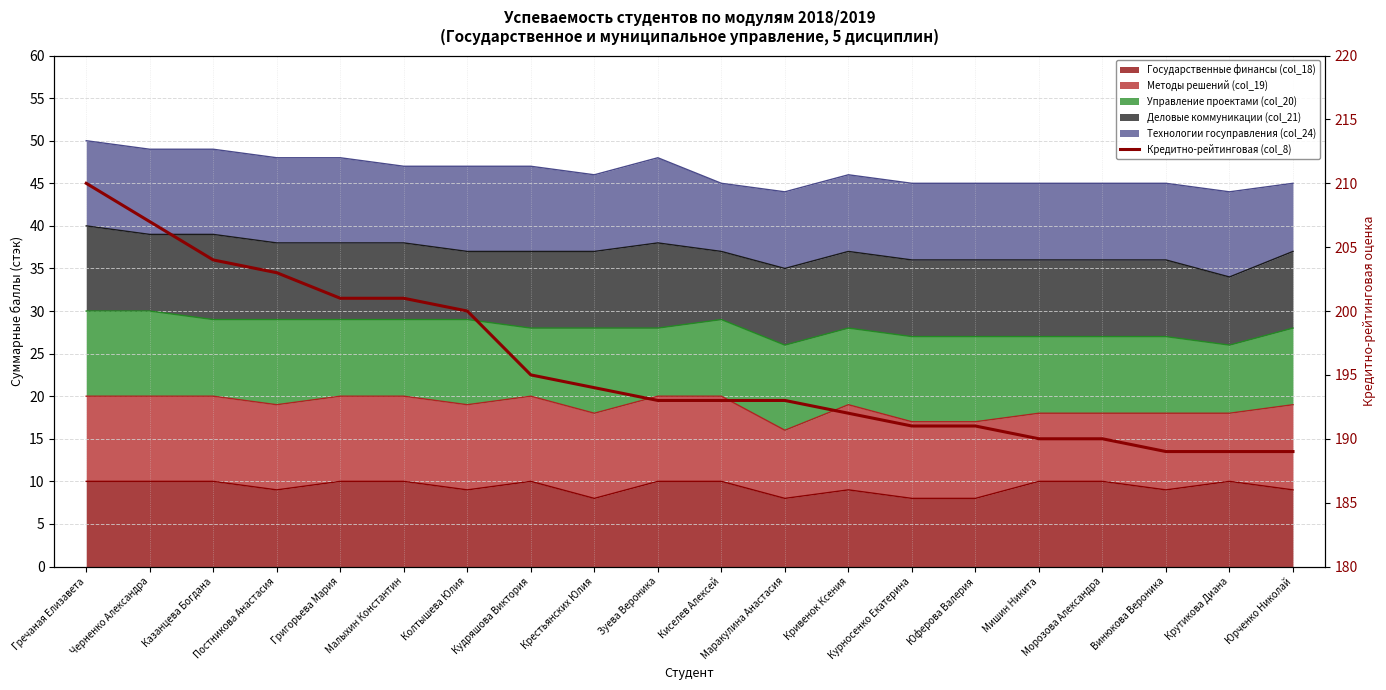

Rank the categories by value from highest to lowest.

Гречаная Елизавета, Черненко Александра, Казанцева Богдана, Постникова Анастасия, Григорьева Мария, Малыхин Константин, Колтышева Юлия, Кудряшова Виктория, Крестьянских Юлия, Зуева Вероника, Киселев Алексей, Маракулина Анастасия, Кривенок Ксения, Курносенко Екатерина, Юферова Валерия, Мишин Никита, Морозова Александра, Винюкова Вероника, Крутикова Диана, Юрченко Николай